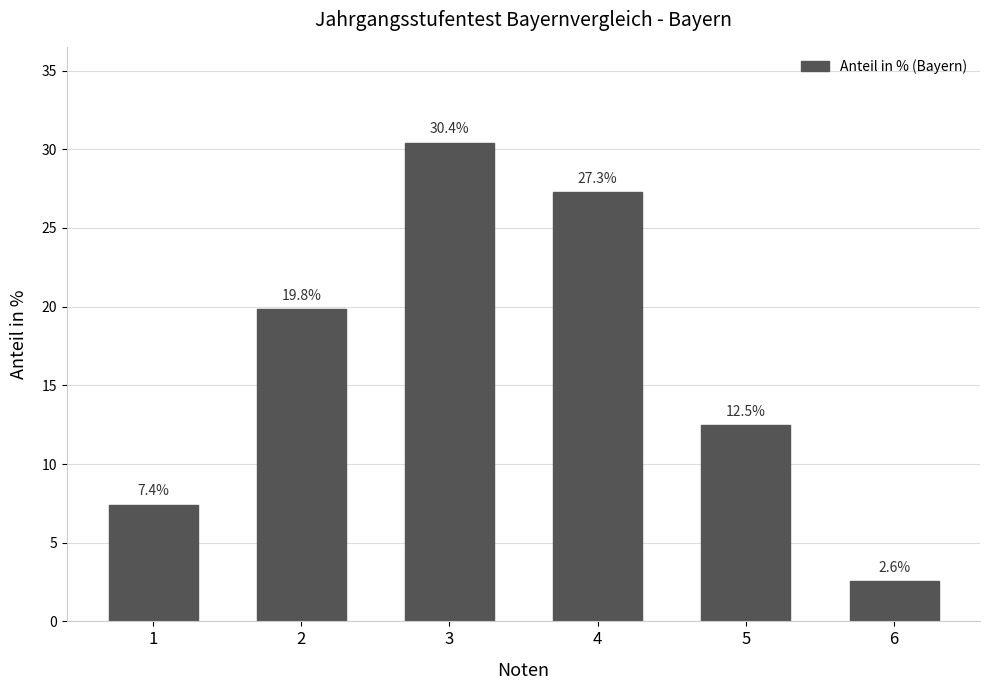

Is it true that the value at 5 is 18.0?

False